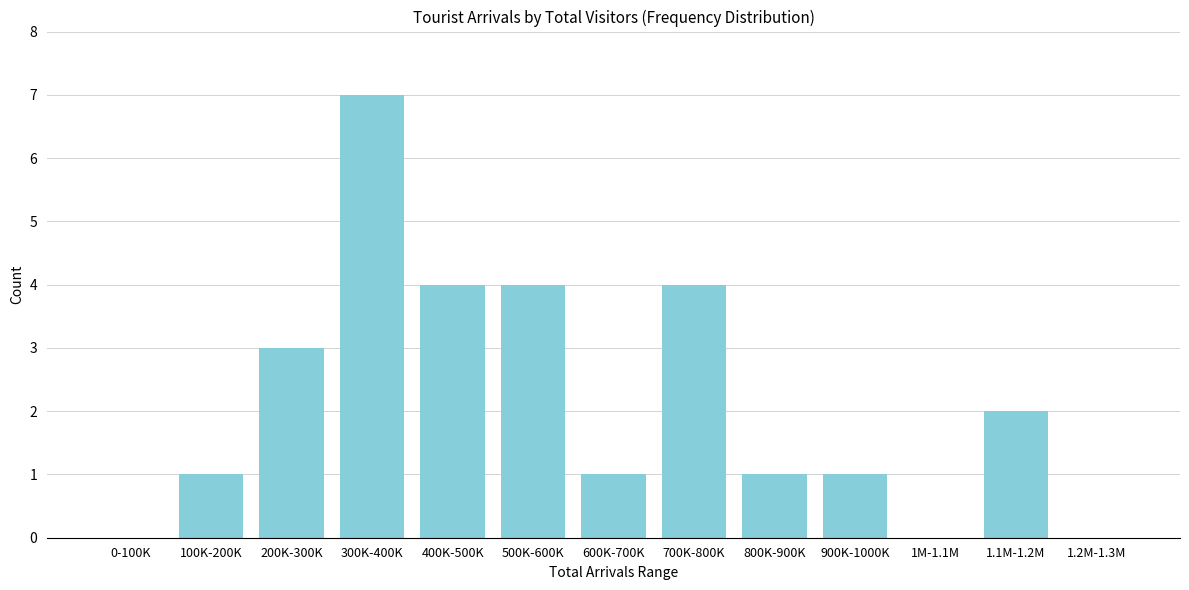

Reading left to right, extract all data points from this chart.

0-100K=0	100K-200K=1	200K-300K=3	300K-400K=7	400K-500K=4	500K-600K=4	600K-700K=1	700K-800K=4	800K-900K=1	900K-1000K=1	1M-1.1M=0	1.1M-1.2M=2	1.2M-1.3M=0